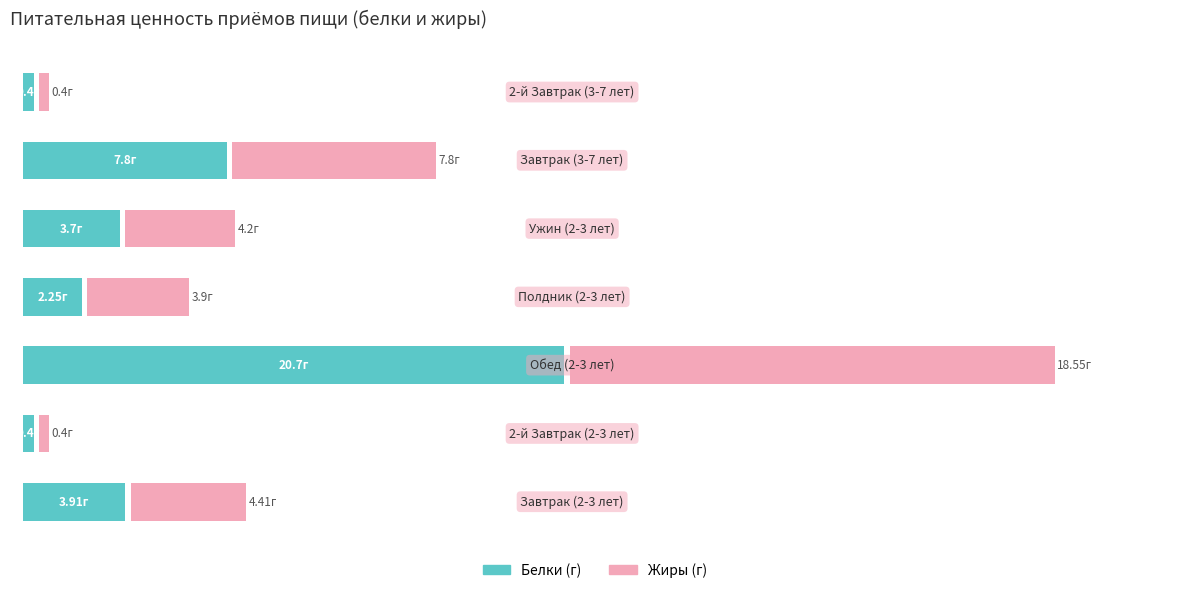

Reading right to left, transcribe all the data shown in this chart.

Белки (г): 6=0.4	5=7.8	4=3.7	3=2.2	2=20.7	1=0.4	0=3.9
Жиры (г): 6=0.4	5=7.8	4=4.2	3=3.9	2=18.6	1=0.4	0=4.4